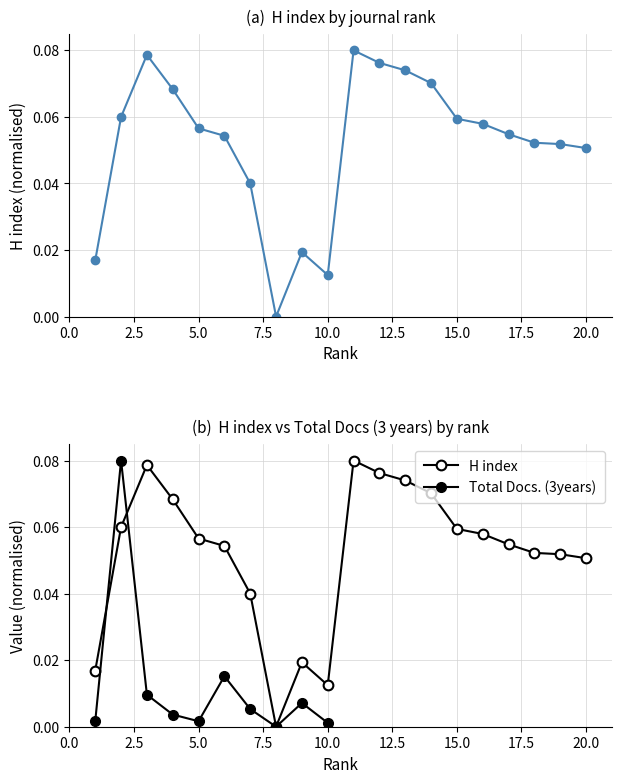

Does the chart display data point markers on the line(s)?

Yes